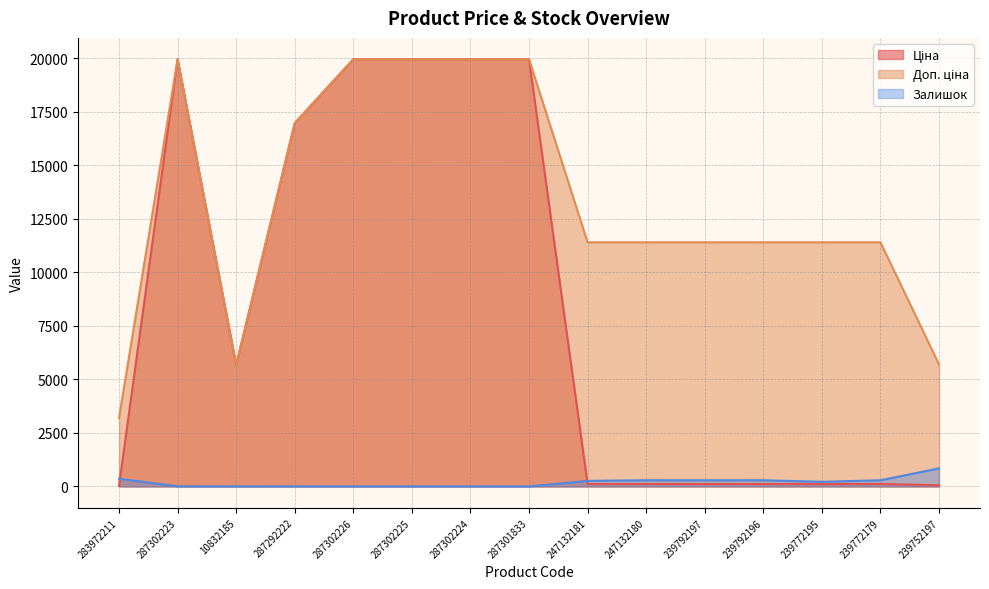

What is the approximate value of Доп. ціна at 10832185?

5673.8